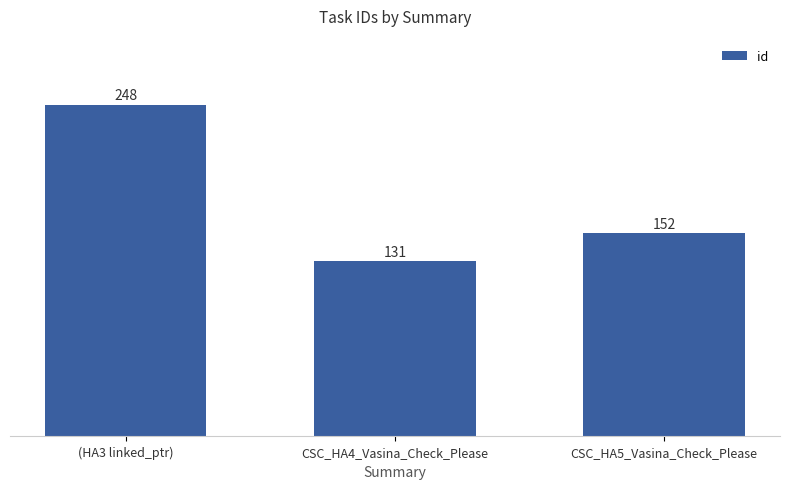

Reading left to right, what are all the values shown in this chart?

248	131	152